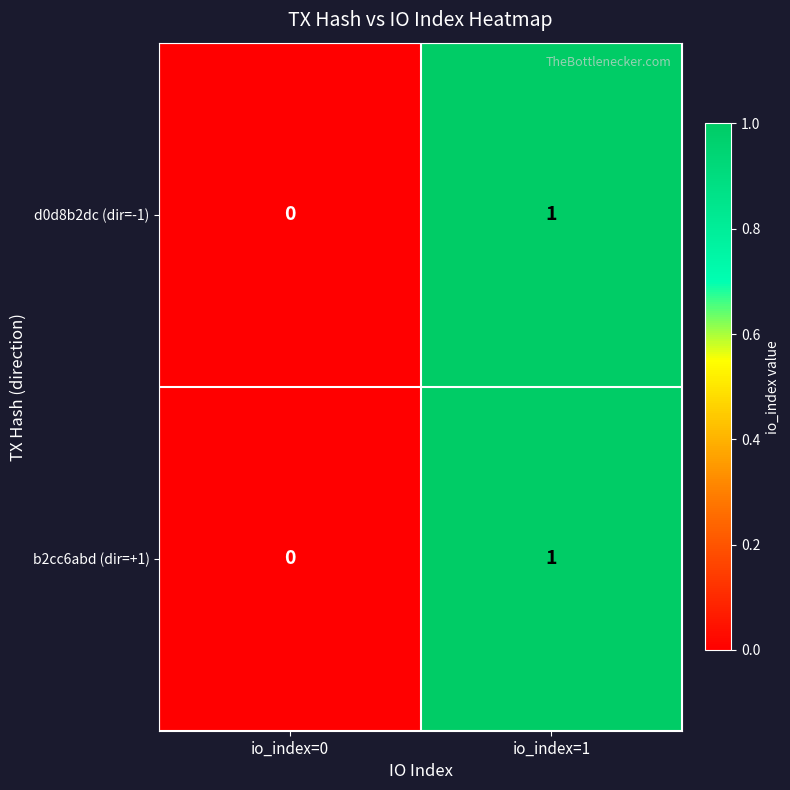

The d0d8b2dc (dir=-1) series shows 0 at io_index=1. True or false?

False